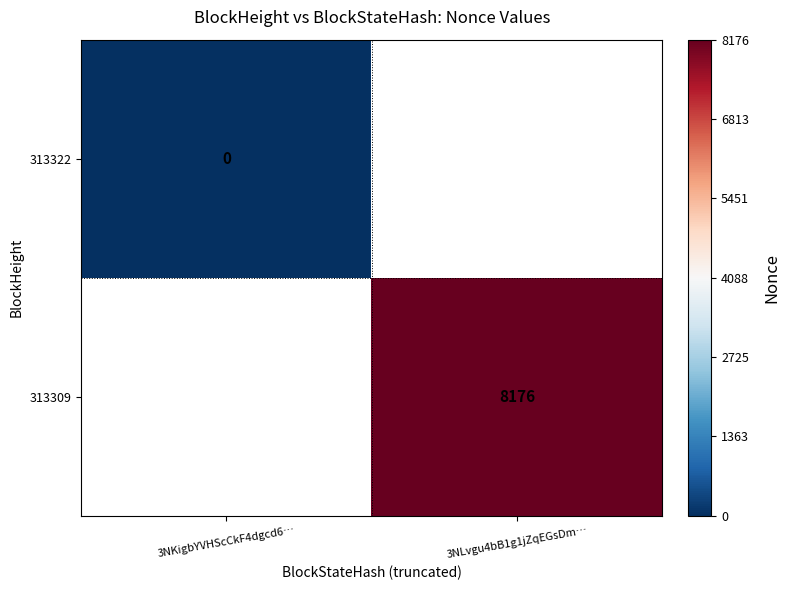

Rank the categories by 313322 value from highest to lowest.

3NKigbYVHScCkF4dgcd6…, 3NLvgu4bB1g1jZqEGsDm…